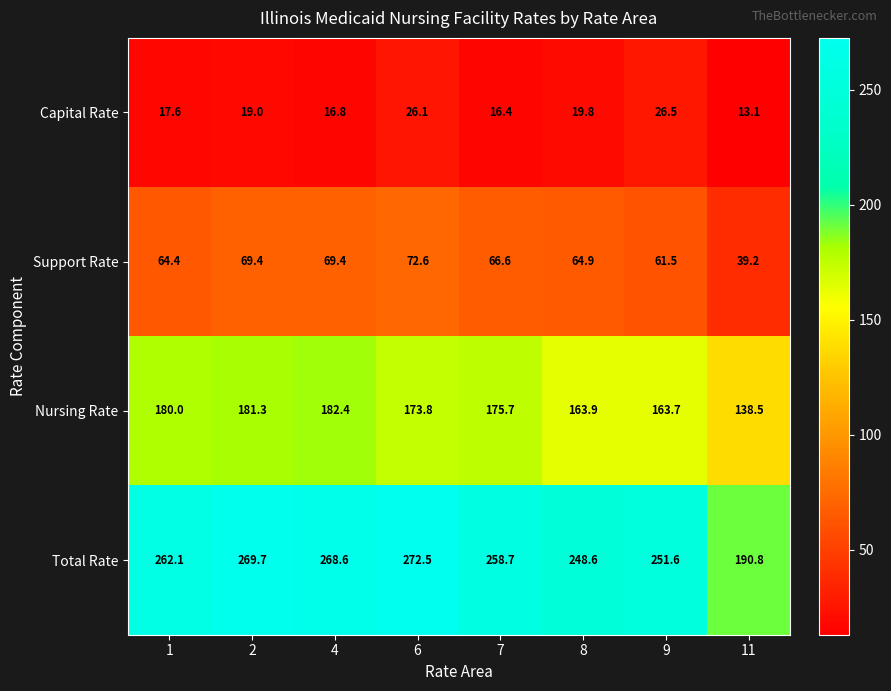

At how many categories does at least one series exceed 250?

6